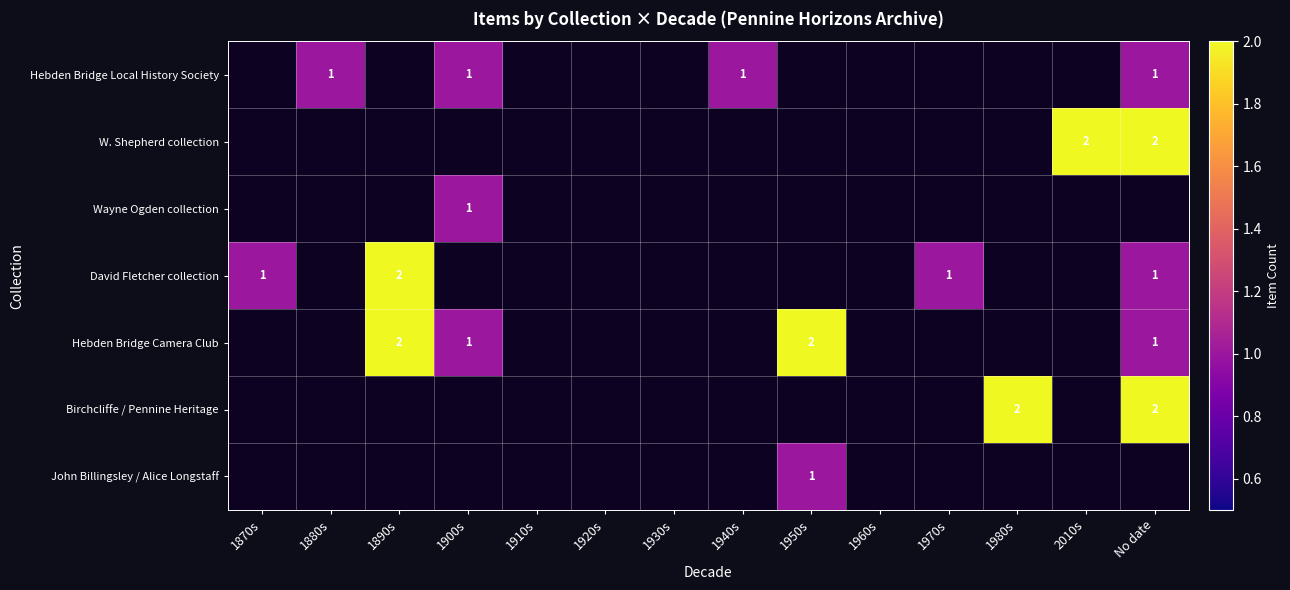

Is it true that W. Shepherd collection equals 2 at No date?

True